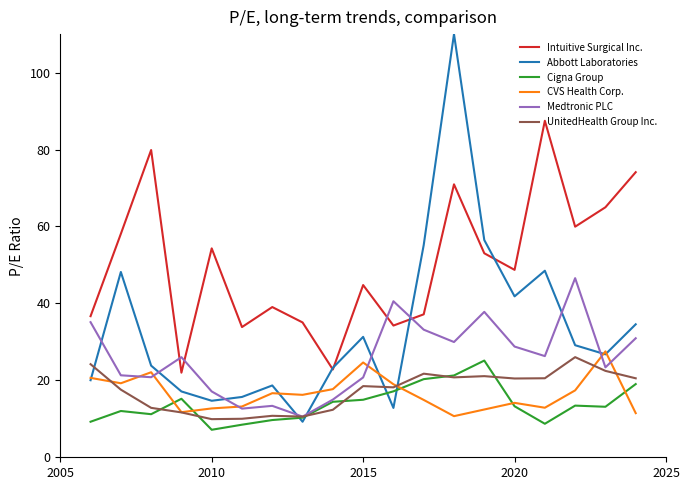

Which series has the largest total across all categories?

Intuitive Surgical Inc.